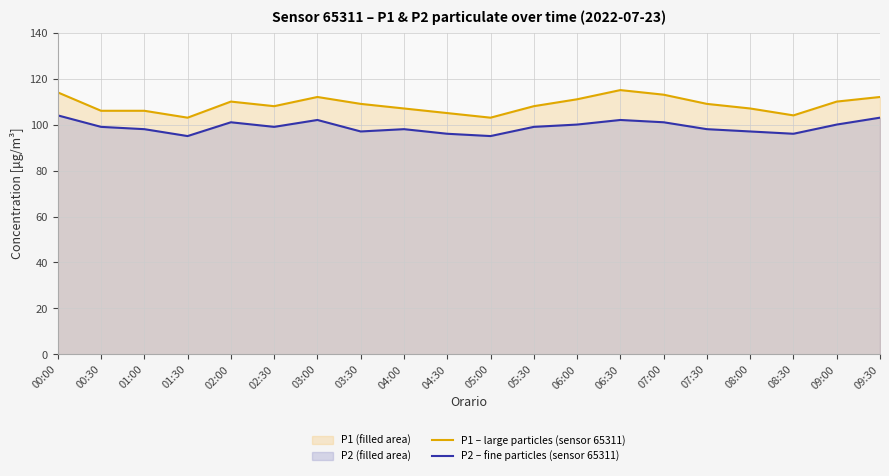

Reading left to right, extract all data points from this chart.

P1 – large particles (sensor 65311): 00:00=114	00:30=106	01:00=106	01:30=103	02:00=110	02:30=108	03:00=112	03:30=109	04:00=107	04:30=105	05:00=103	05:30=108	06:00=111	06:30=115	07:00=113	07:30=109	08:00=107	08:30=104	09:00=110	09:30=112
P2 – fine particles (sensor 65311): 00:00=104	00:30=99	01:00=98	01:30=95	02:00=101	02:30=99	03:00=102	03:30=97	04:00=98	04:30=96	05:00=95	05:30=99	06:00=100	06:30=102	07:00=101	07:30=98	08:00=97	08:30=96	09:00=100	09:30=103